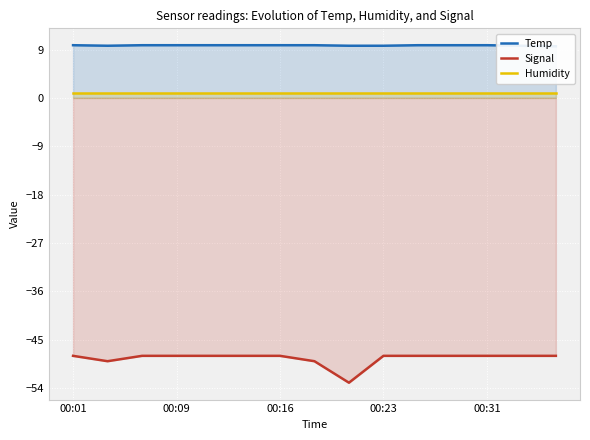

Reading left to right, extract all data points from this chart.

Temp: 9.8	9.7	9.8	9.8	9.8	9.8	9.8	9.8	9.7	9.7	9.8	9.8	9.8	9.7	9.6
Signal: -48.0	-49.0	-48.0	-48.0	-48.0	-48.0	-48.0	-49.0	-53.0	-48.0	-48.0	-48.0	-48.0	-48.0	-48.0
Humidity: 1.0	1.0	1.0	1.0	1.0	1.0	1.0	1.0	1.0	1.0	1.0	1.0	1.0	1.0	1.0